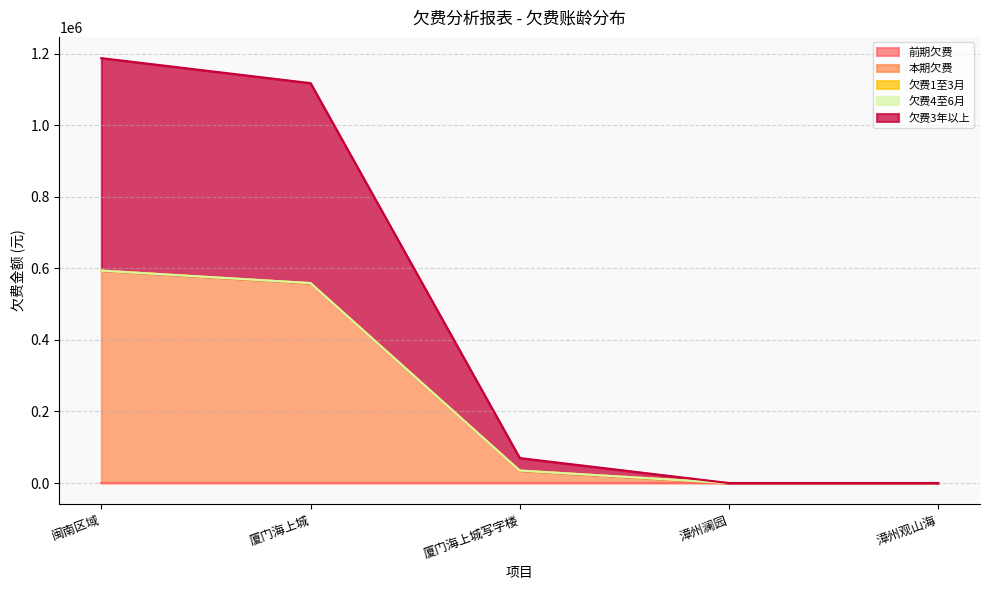

True or false: 前期欠费 and 欠费3年以上 cross at least once.

False